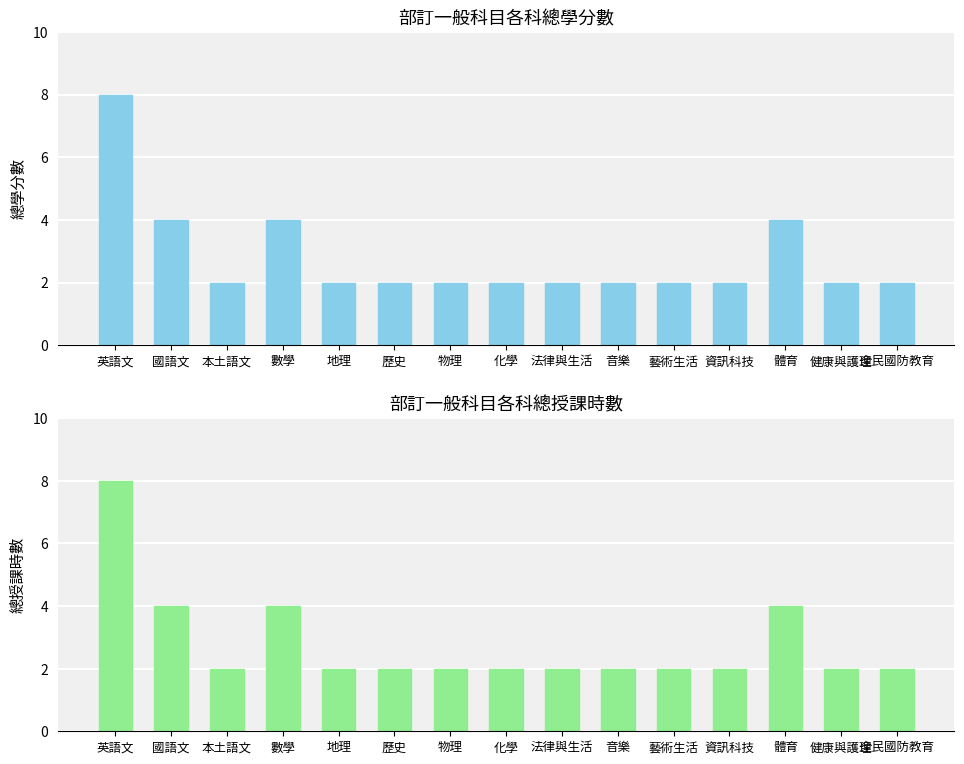

What is the total value across all series at 資訊科技?

4